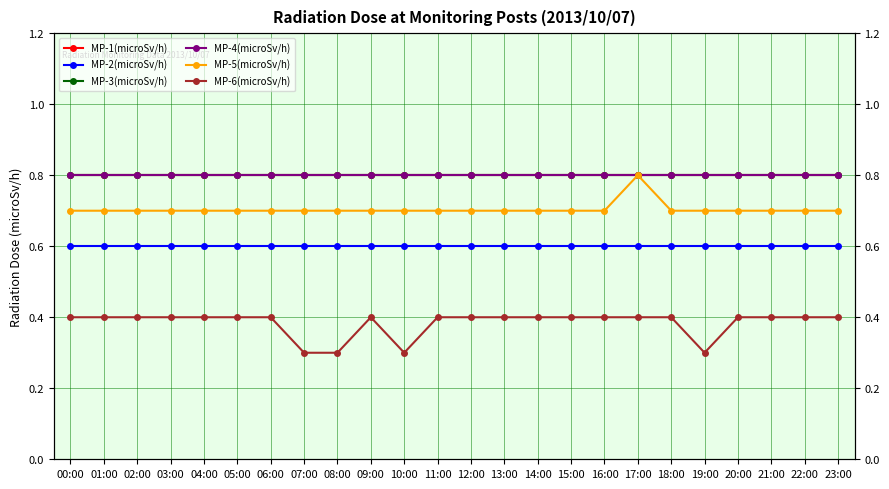

True or false: MP-2(microSv/h) has a value of 0.6 at 05:00.

True